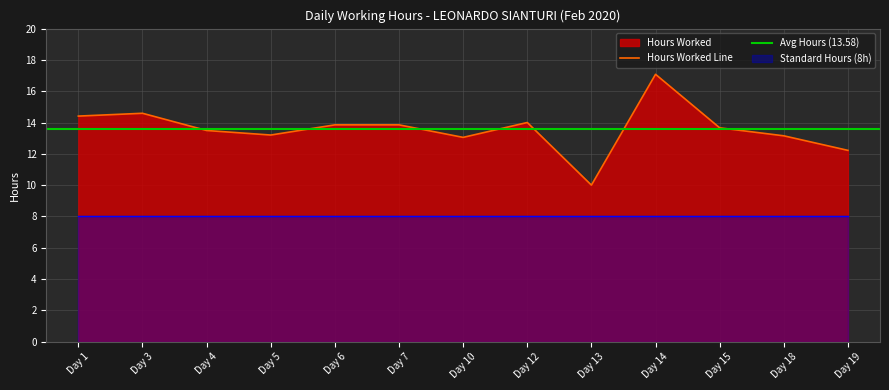

What is the minimum value for Hours Worked Line?

10.0